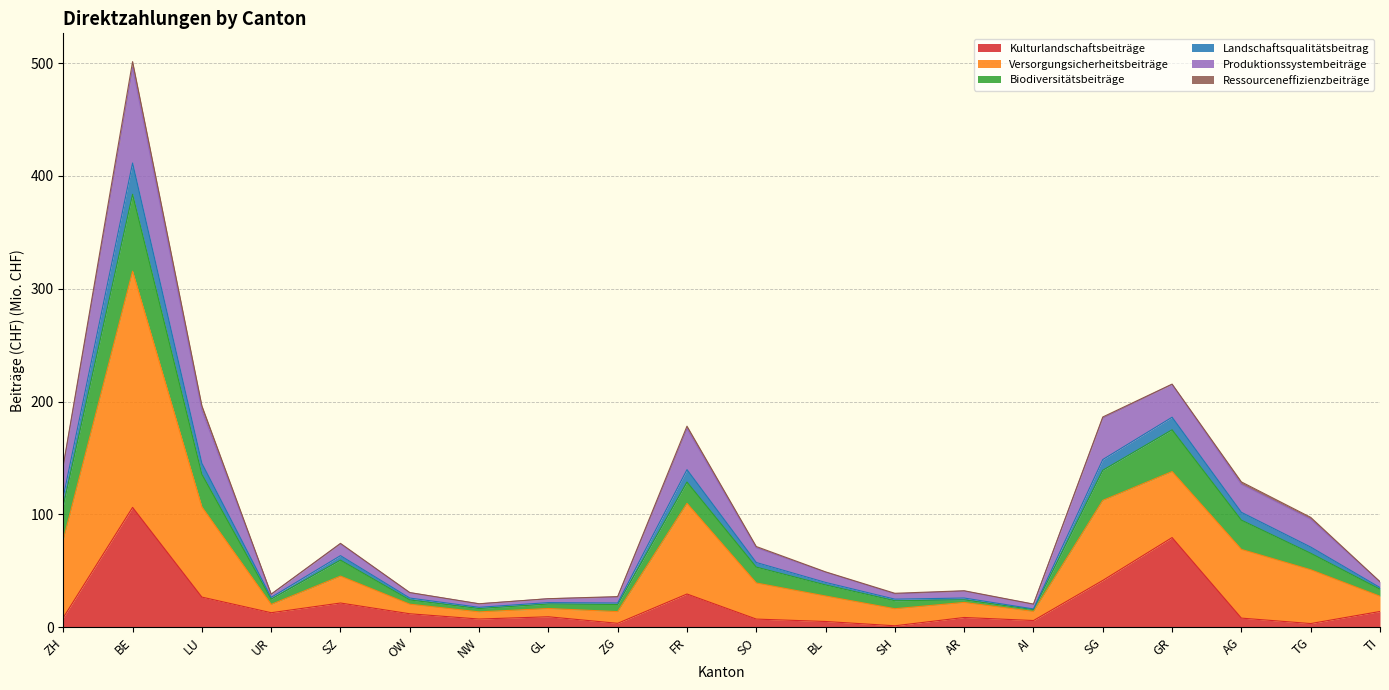

What is the maximum value for Kulturlandschaftsbeiträge?

106.2